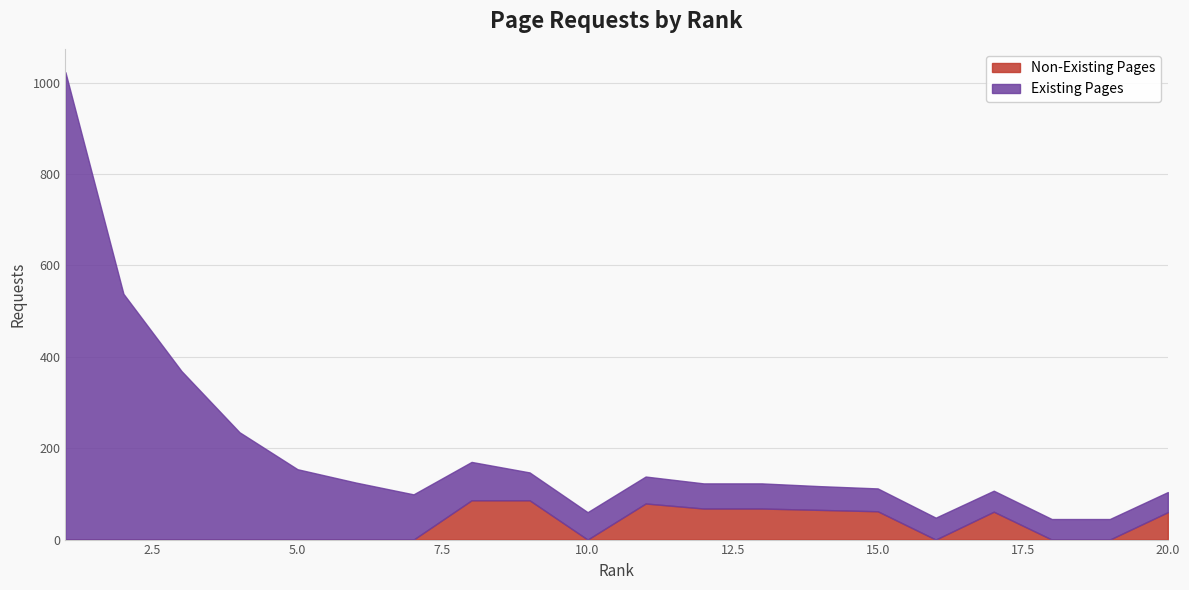

How many data points are above 123?

9